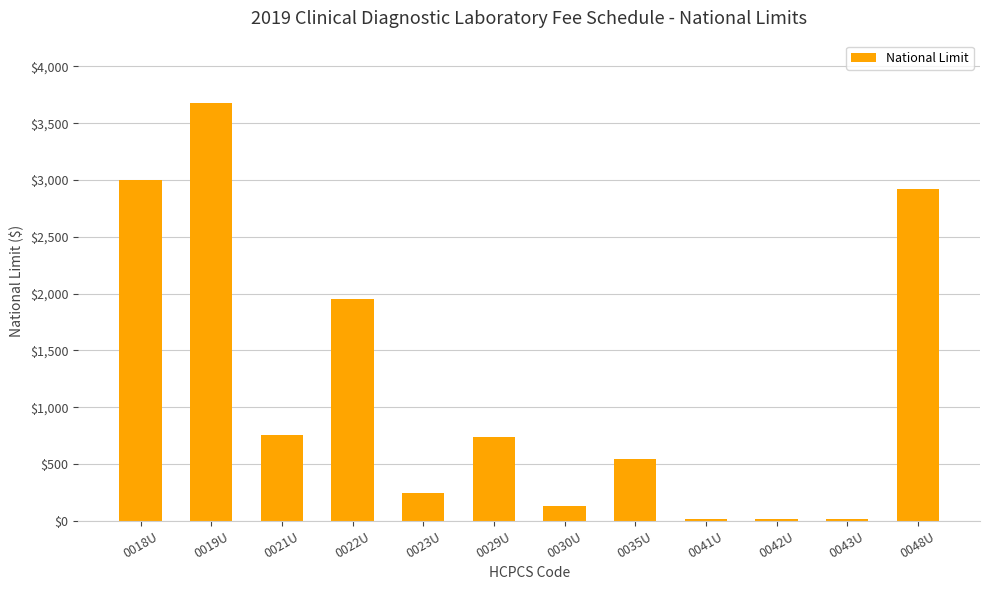

What is the value of the 4th bar from the left?

1950.0